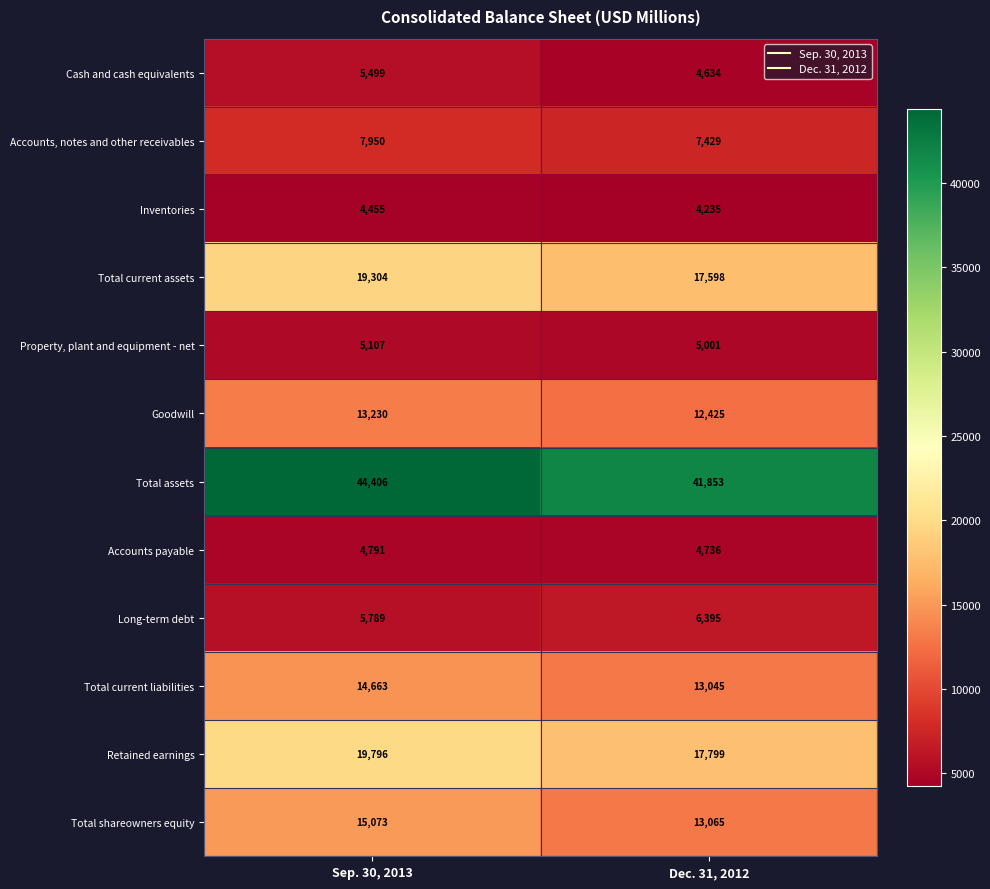

What is the sum of the Inventories values at Sep. 30, 2013 and Dec. 31, 2012?

8690